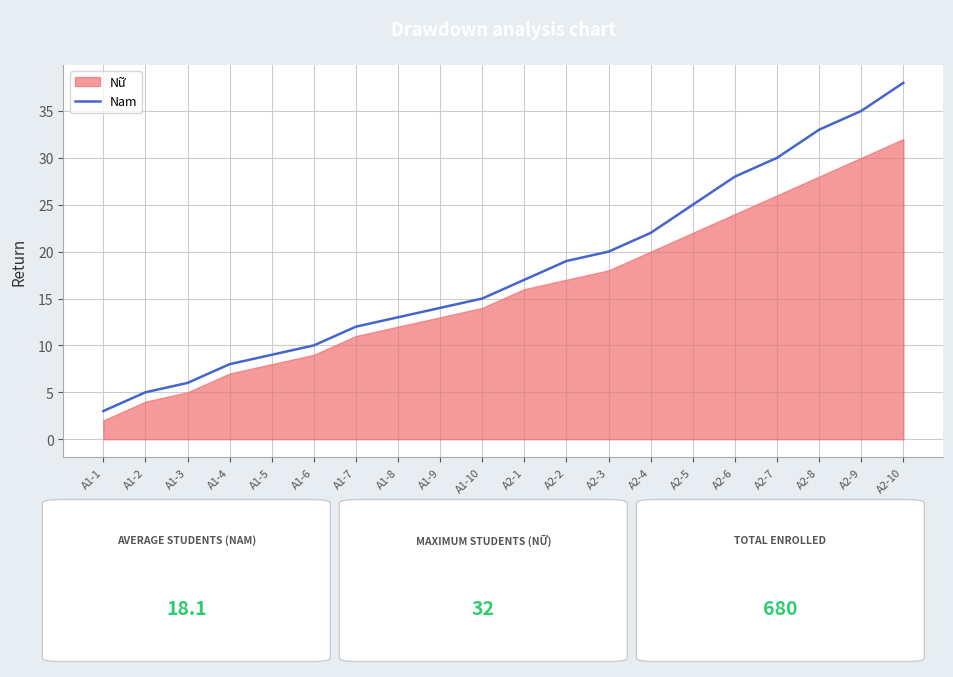

True or false: the data shows 28 at A2-6.

True